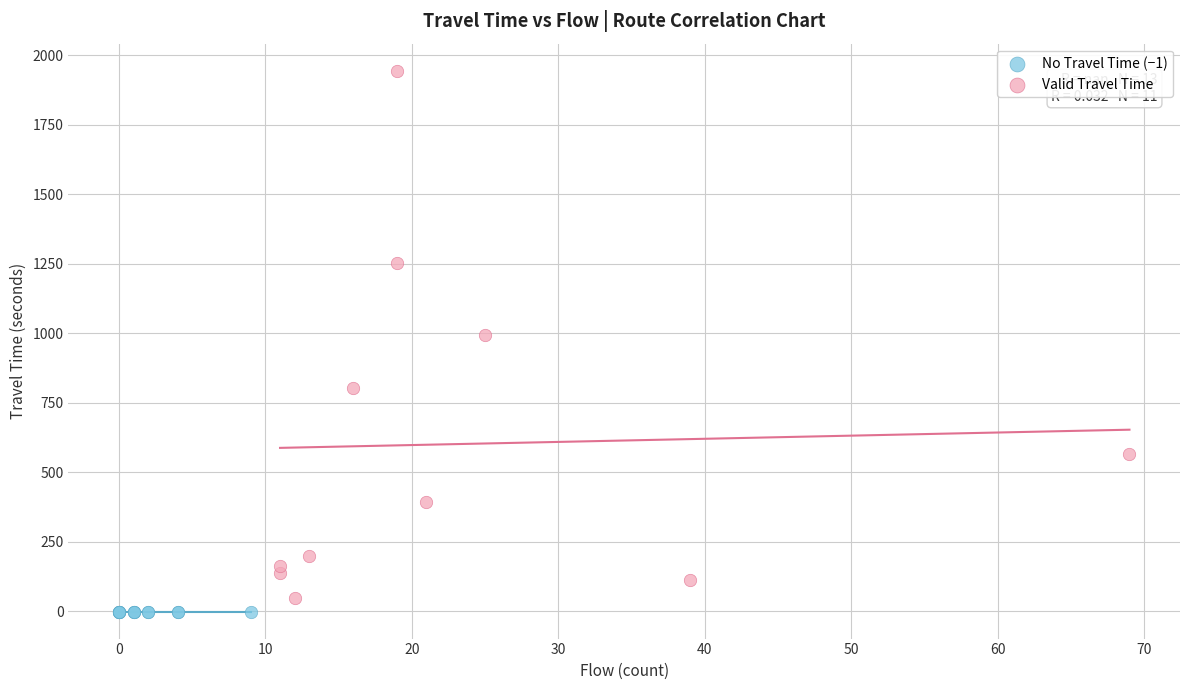

What are all the series names shown in the legend?

No Travel Time (−1), Valid Travel Time